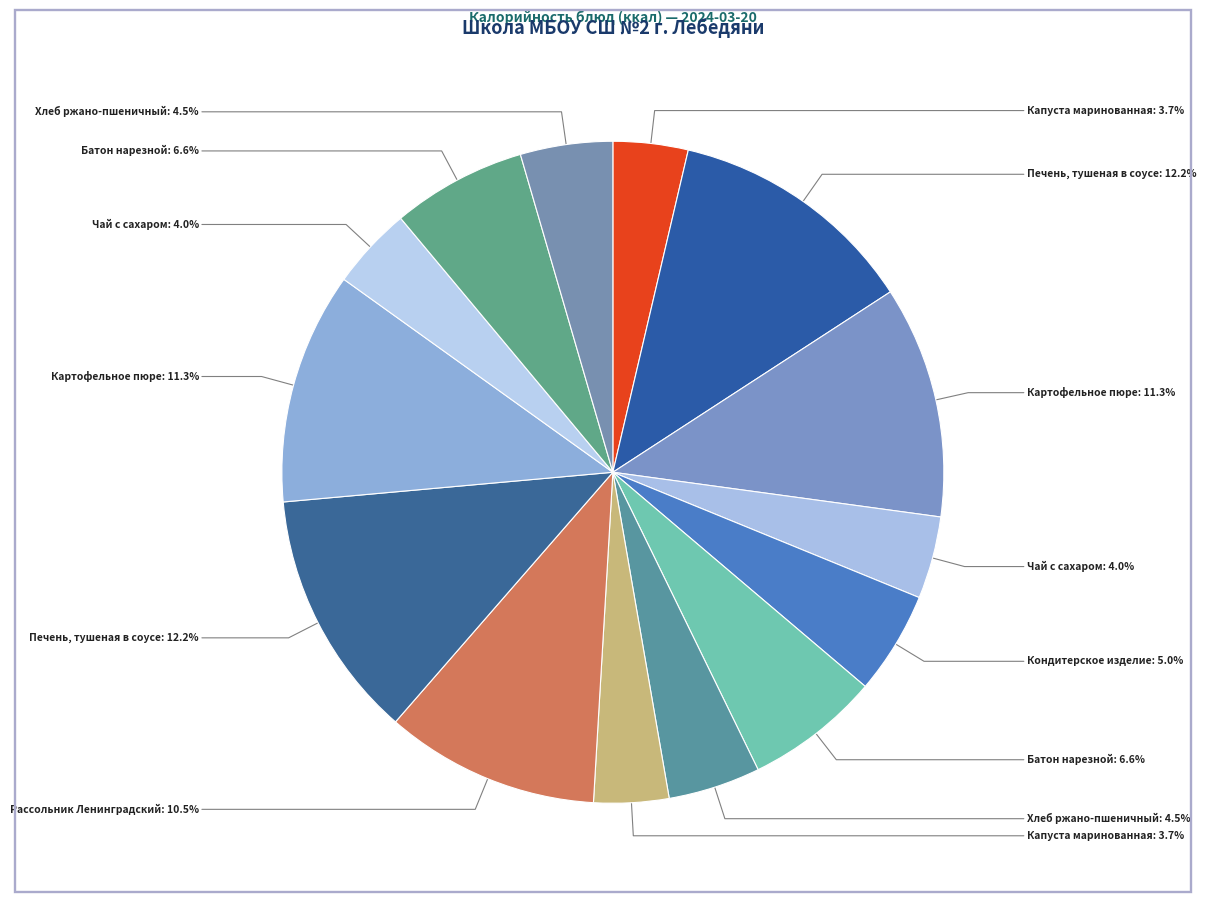

How many slices are in this pie chart?

14